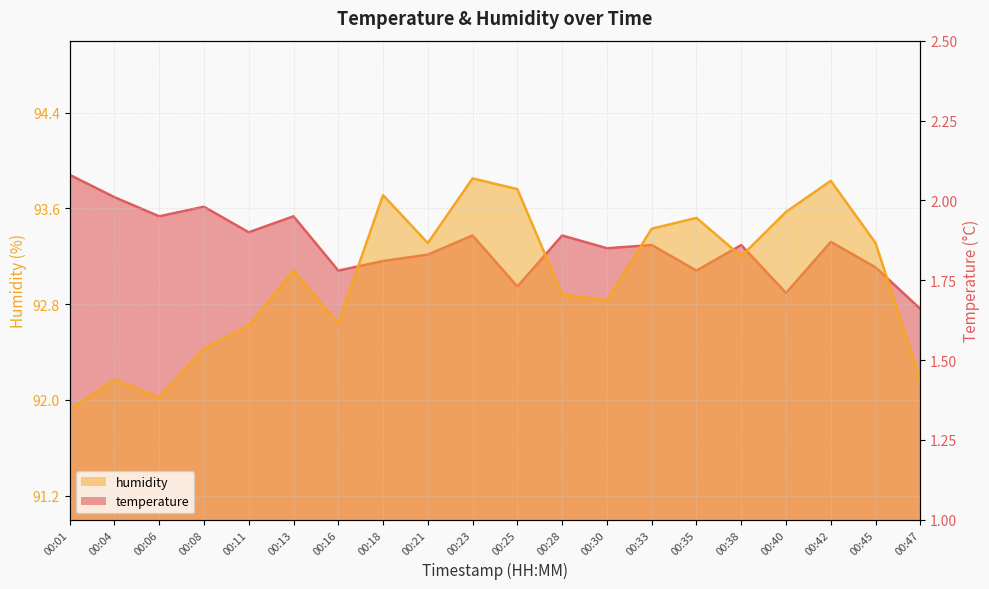

Where does the humidity series first go above 93?

00:13